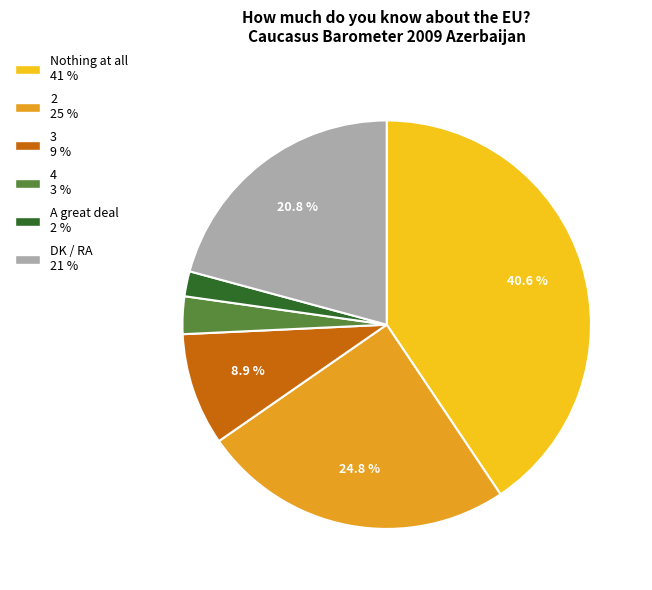

Which slice is the largest?

Nothing at all